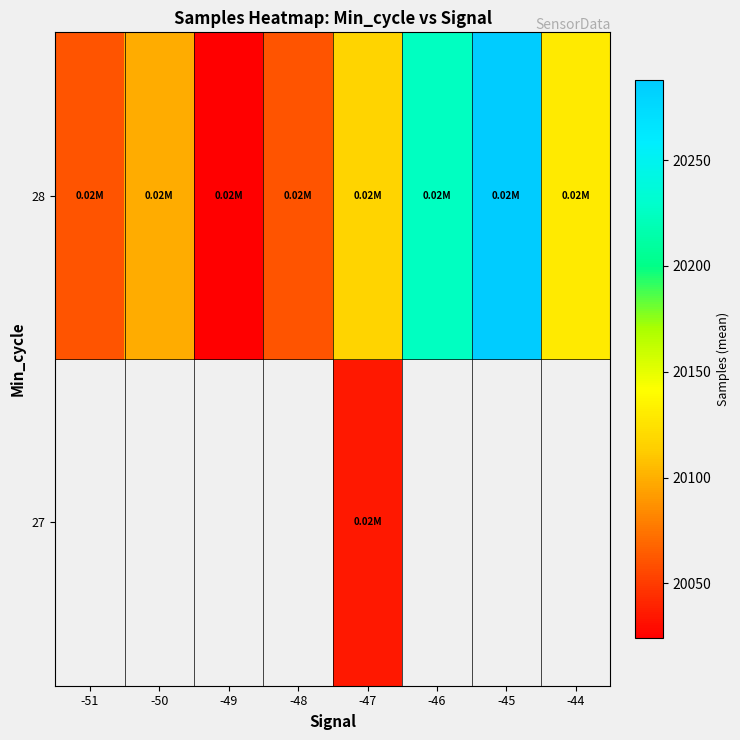

Rank the series by their average value, from highest to lowest.

27, 28